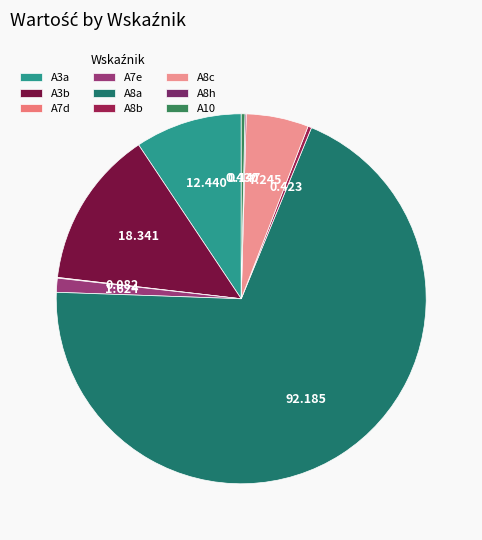

To the nearest percent, what is the difference between the largest and smallest slice percentages?

69%